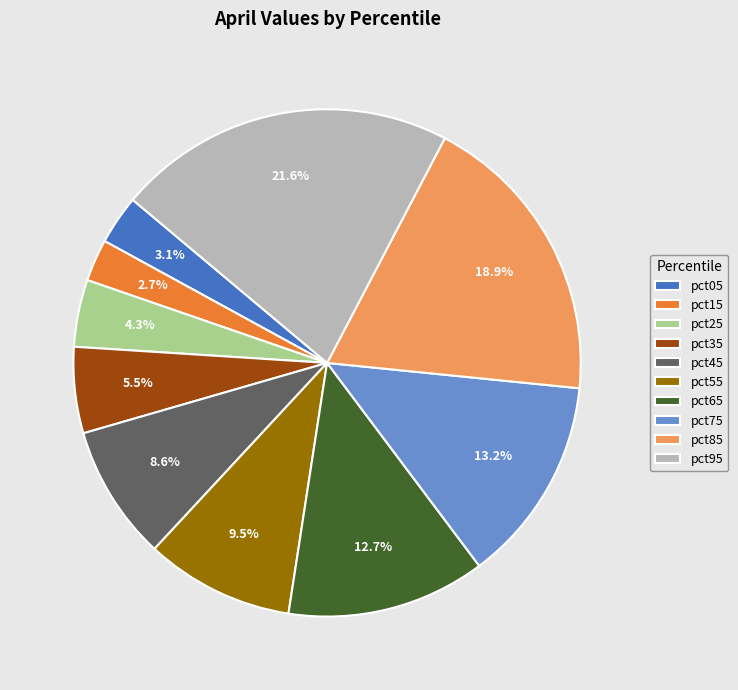

Which slice is the largest?

pct95